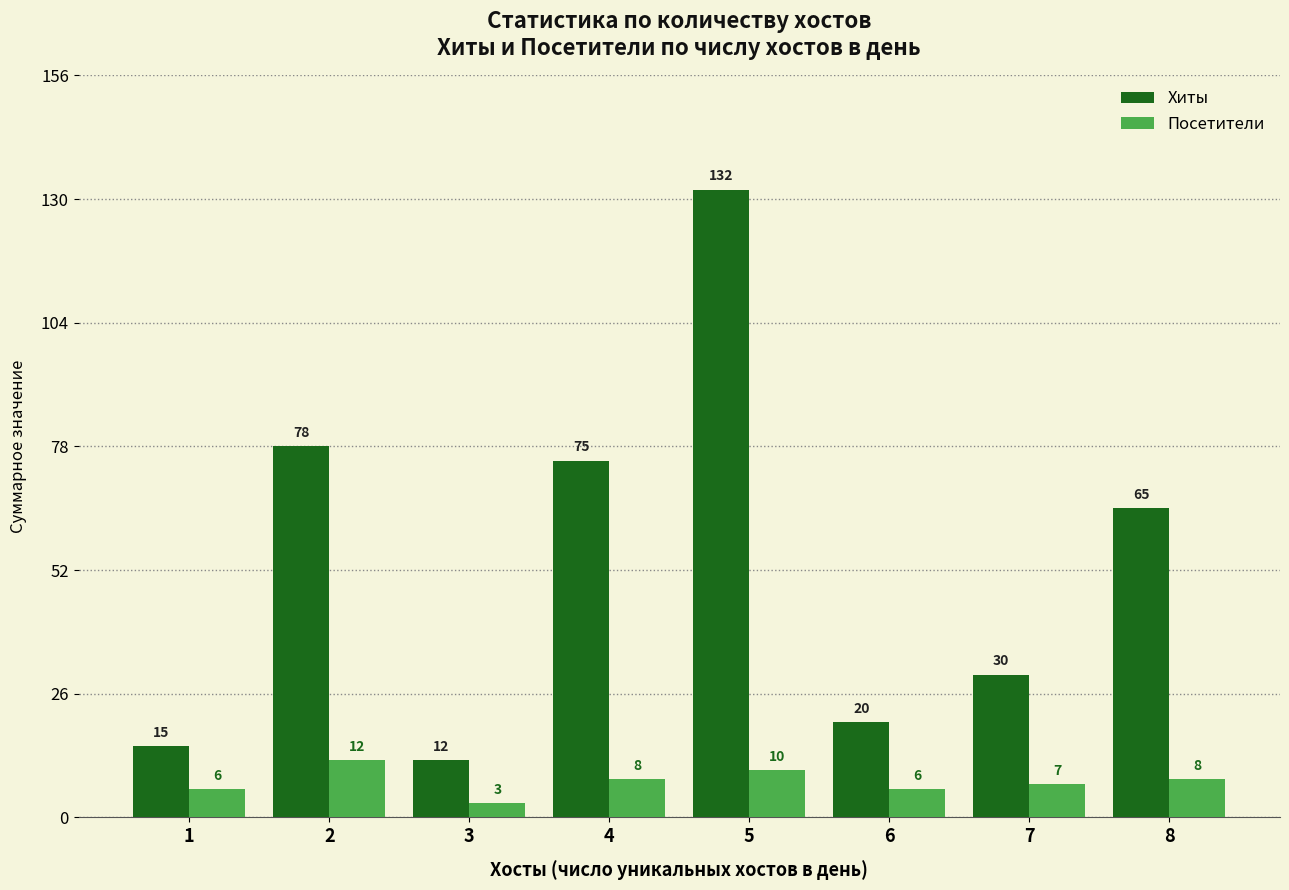

At which label is Посетители closest to 7?

7